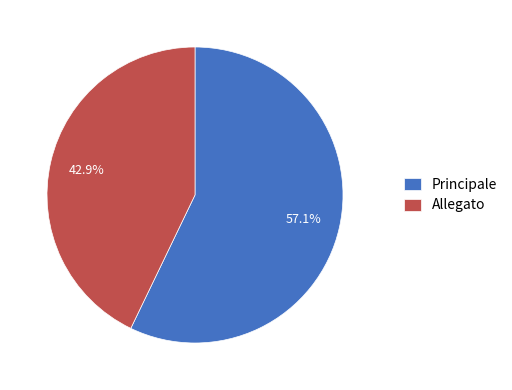

Which category accounts for the majority?

Principale